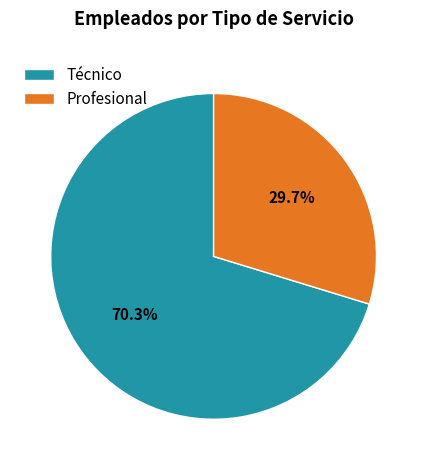

Rank the categories by value from lowest to highest.

Profesional, Técnico